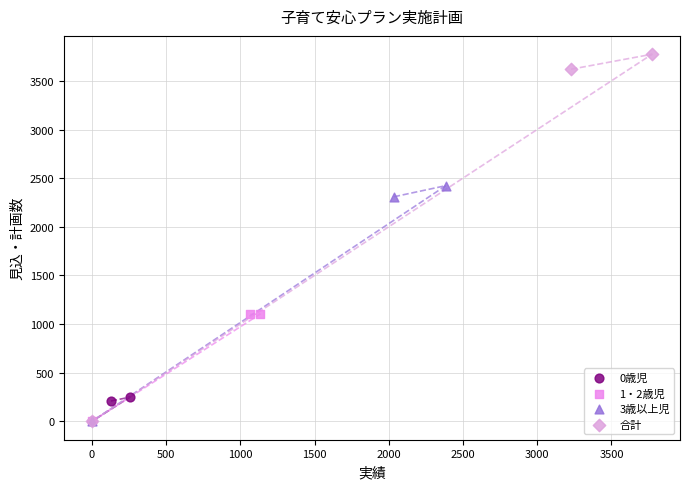

What are all the series names shown in the legend?

0歳児, 1・2歳児, 3歳以上児, 合計